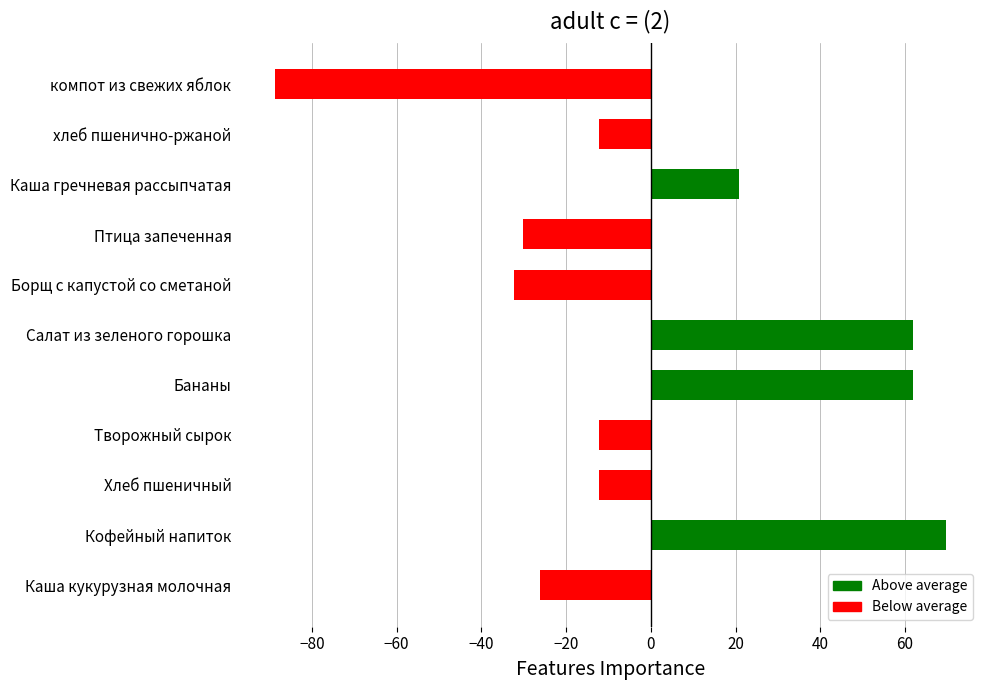

Read the value at хлеб пшенично-ржаной.

-12.2